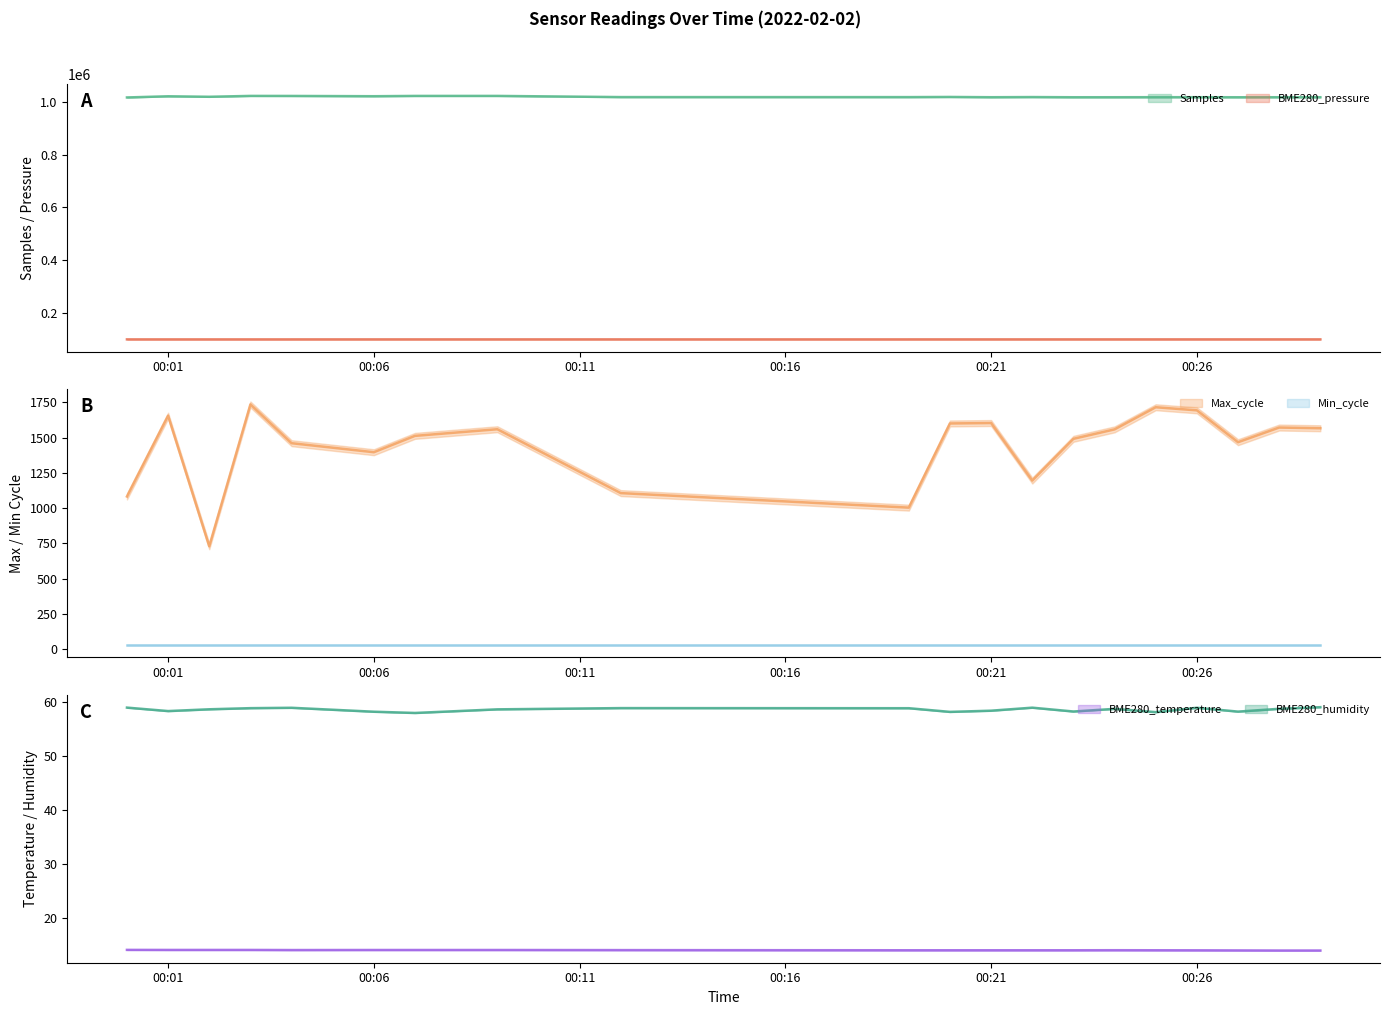

Is this an area chart (filled region under the line)?

No